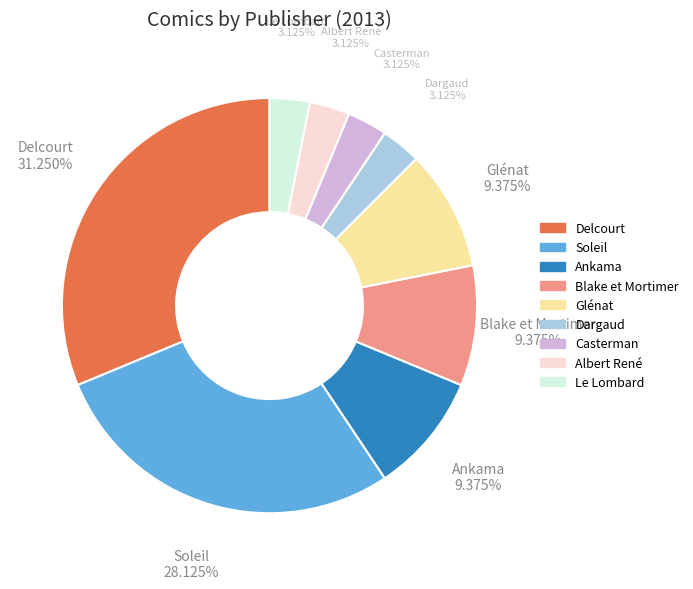

True or false: Ankama accounts for 19% of the total.

False